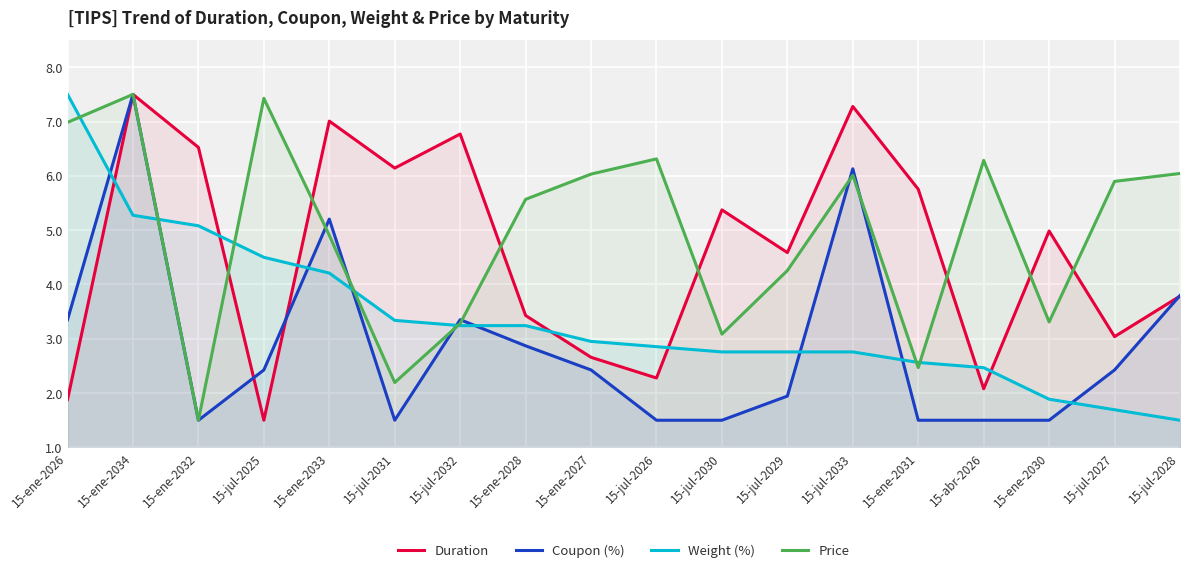

What is the label of the 9th point from the left?

15-ene-2027